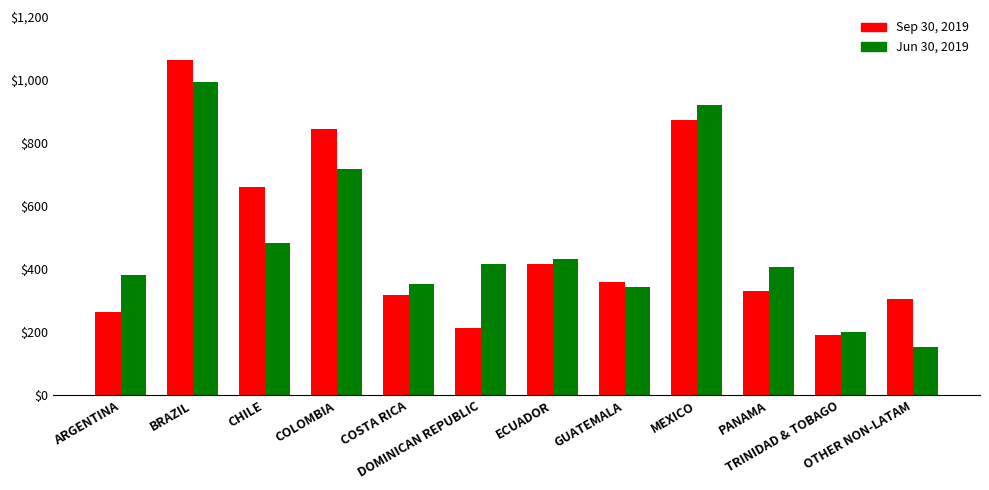

Is it true that Jun 30, 2019 equals 514 at ARGENTINA?

False